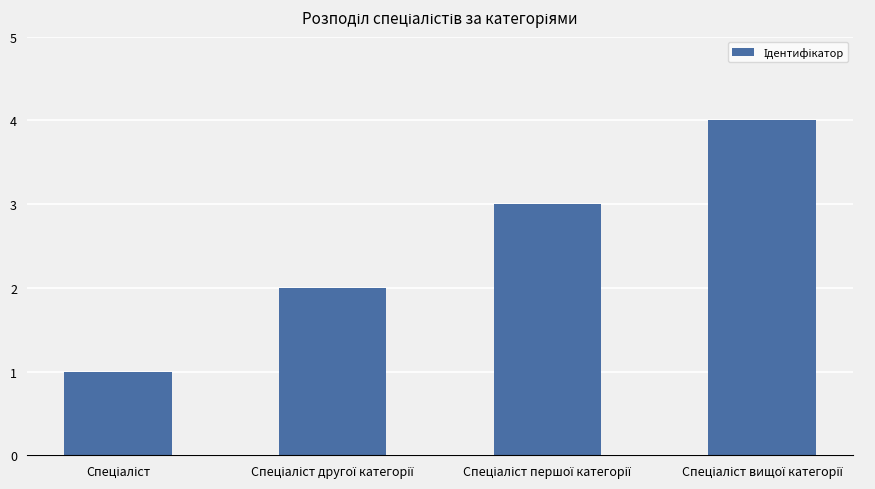

What is the greatest value displayed?

4